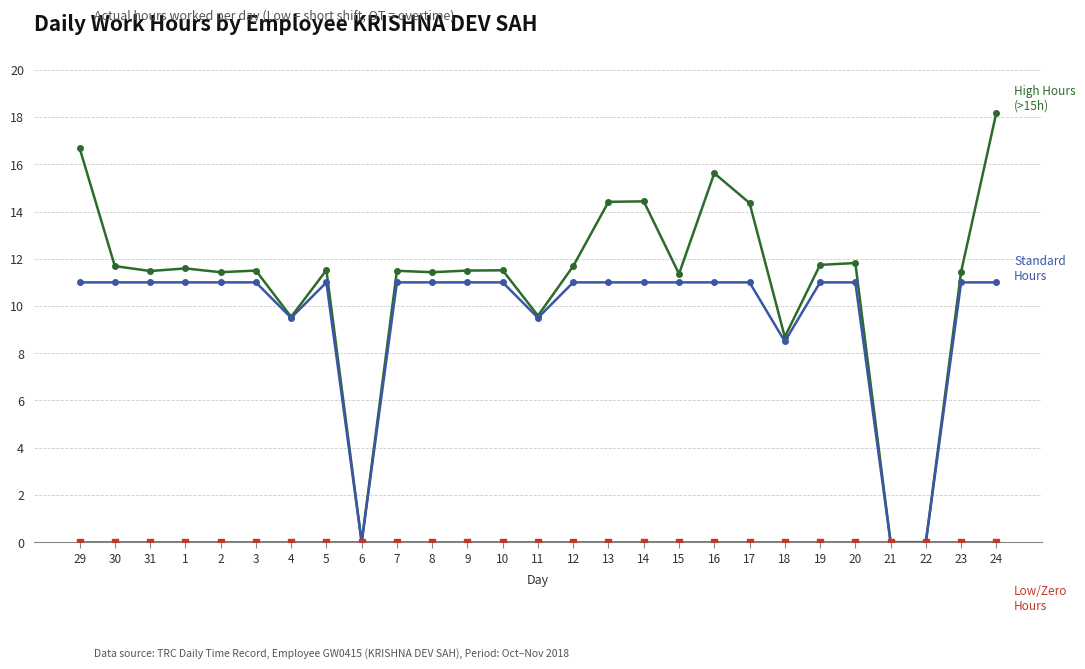

What is the maximum value shown in the chart?

18.2